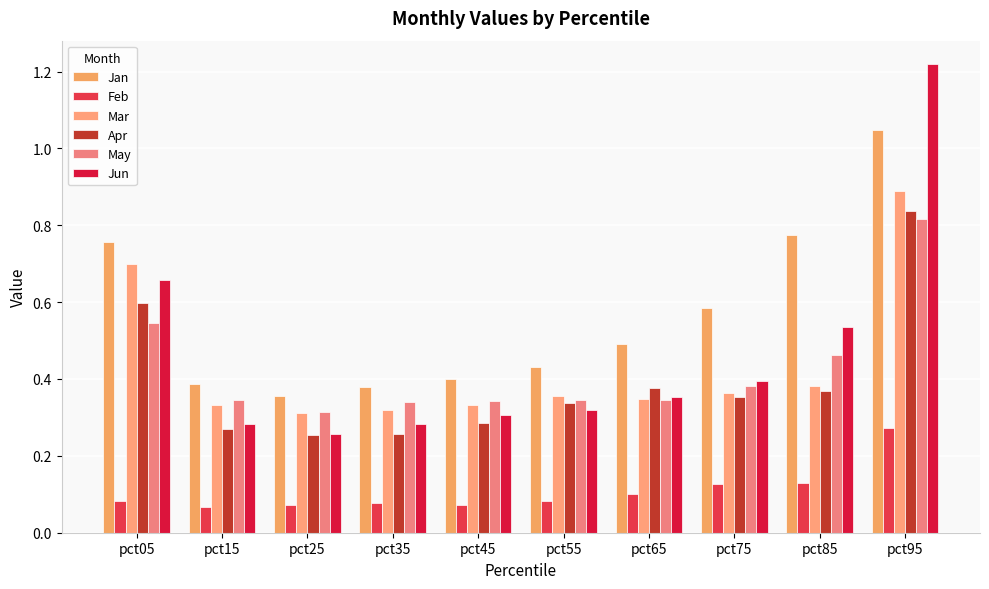

Is the value of Jan at pct05 greater than the value of Apr at pct25?

Yes